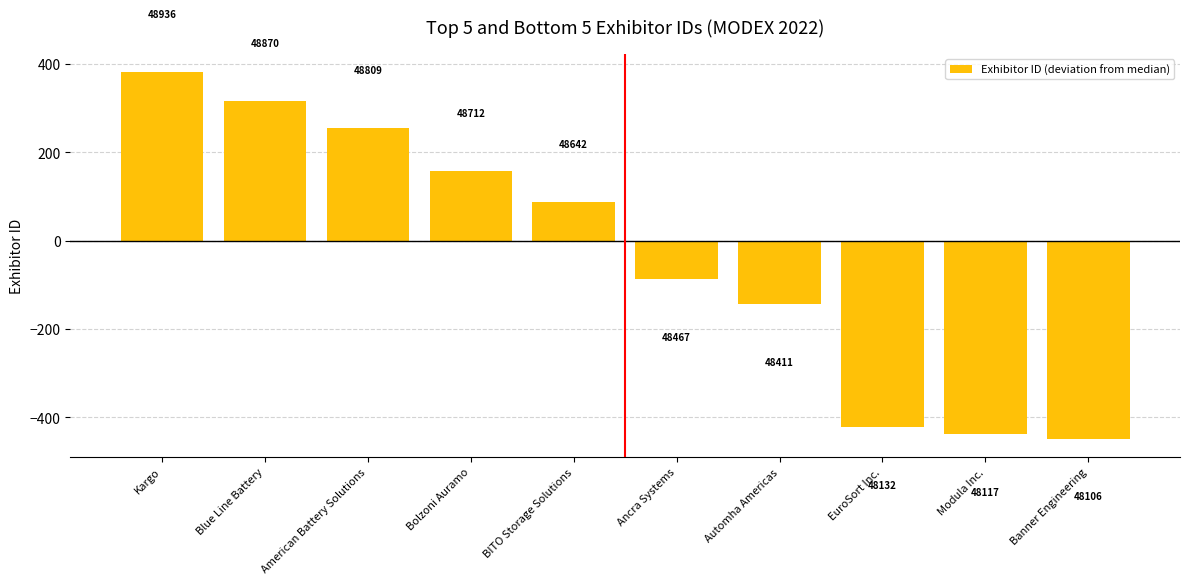

How many bars are there in total?

10